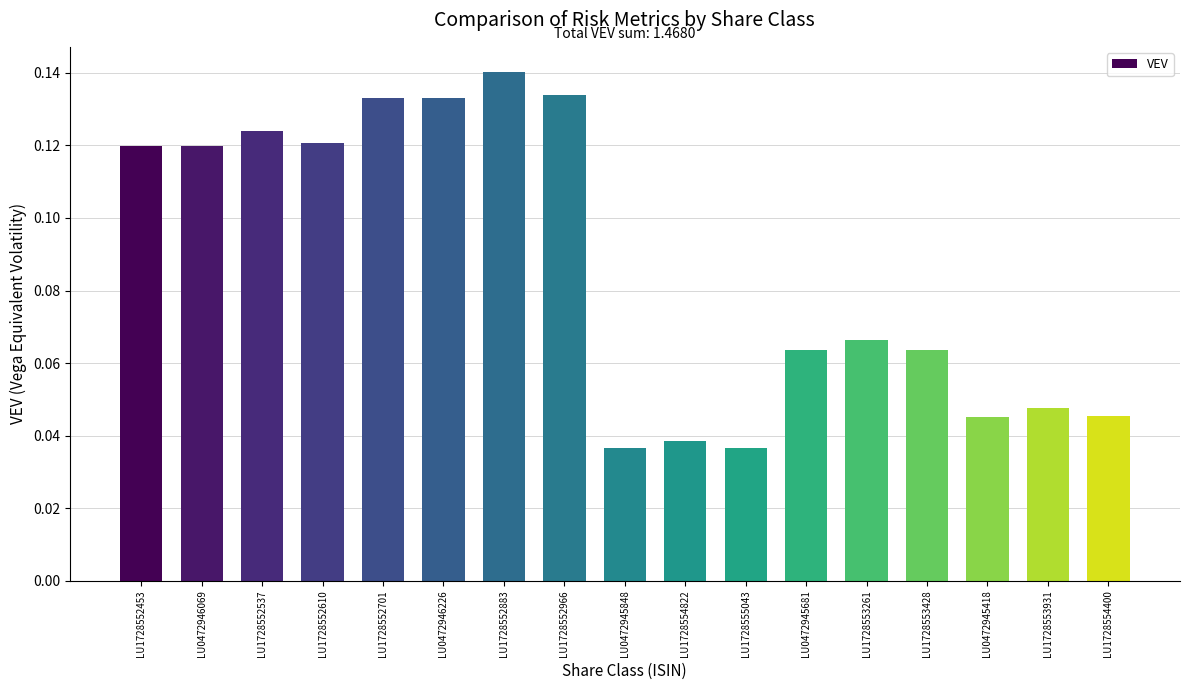

Which label corresponds to the largest value in the chart?

LU1728552883